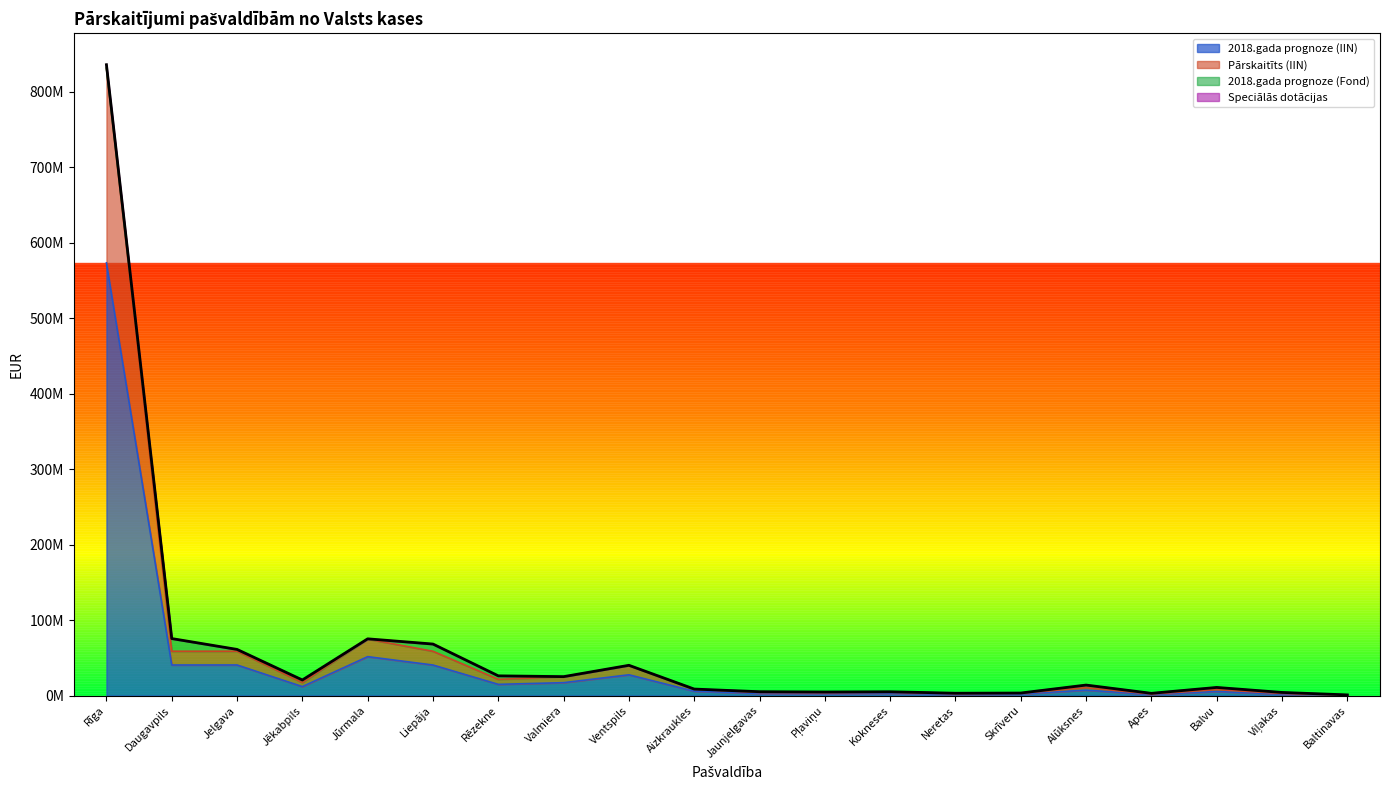

Reading left to right, list all the values displayed in this chart.

2018.gada prognoze (IIN): 573253313.0	40493047.0	40528272.0	11858658.0	51563942.0	40470690.0	14850034.0	17096779.0	27504689.0	5750975.0	2778524.0	2596574.0	2983394.0	1665571.0	2083379.0	7200302.0	1411771.0	5418219.0	1912727.0	404844.0
Pārskaitīts (IIN): 831266066.3	58718362.6	58769441.7	17196062.7	74772101.8	58685942.9	21533812.6	24791784.0	39884138.5	8339403.0	4029095.9	3765253.0	4326175.1	2415219.7	3021077.0	10441050.4	2047187.9	7856878.5	2773617.0	587058.6
Speciālās dotācijas: 835789413.9	75527382.6	61137064.7	20645700.3	75178975.2	68249447.5	26122755.1	25070249.0	40101168.5	8611613.0	5094787.4	4724994.5	5033531.1	3124719.2	3381341.9	13921399.4	2975666.0	10787574.0	4142923.5	885959.1